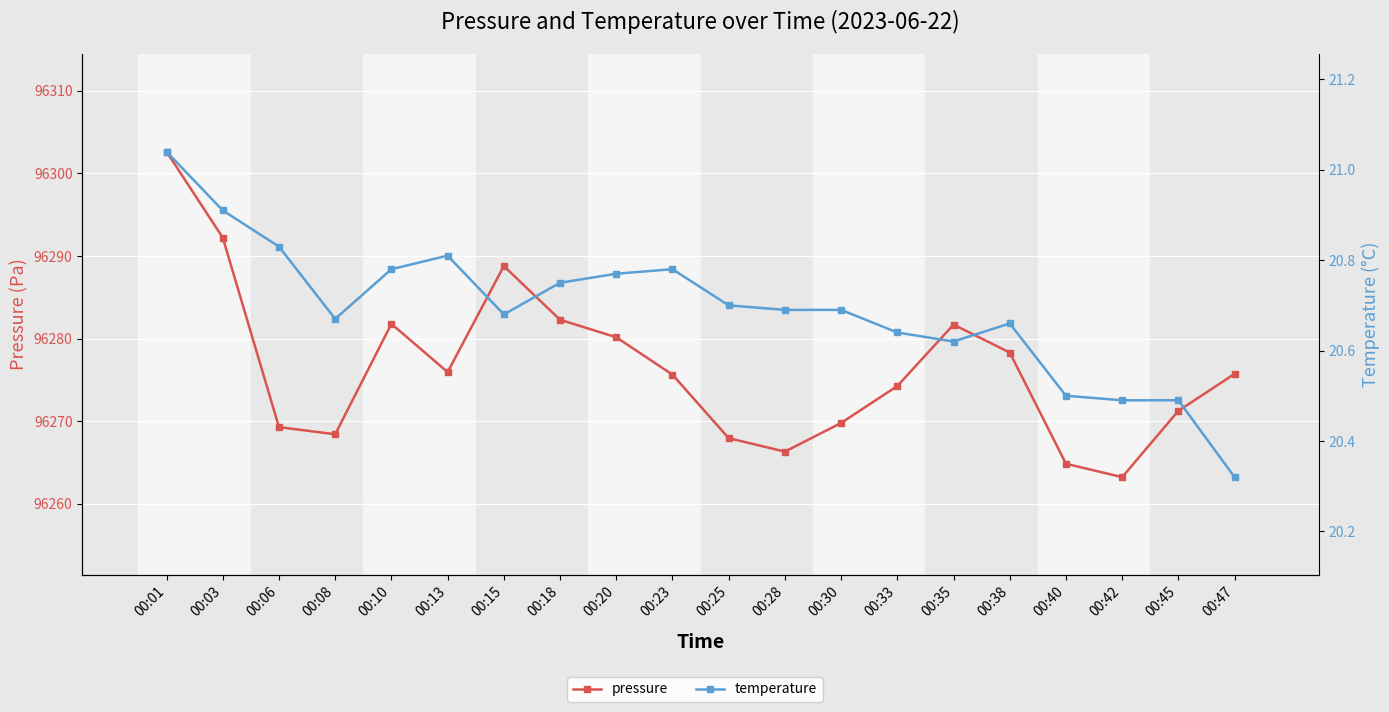

Which series changed the most between 00:10 and 00:20?

pressure